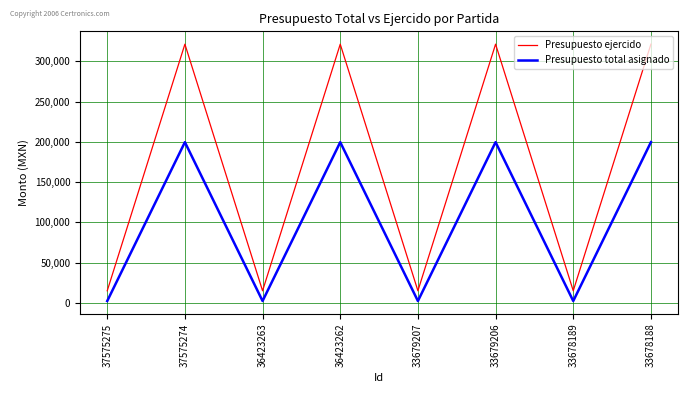

What is the highest value of the Presupuesto total asignado series?

199588.8